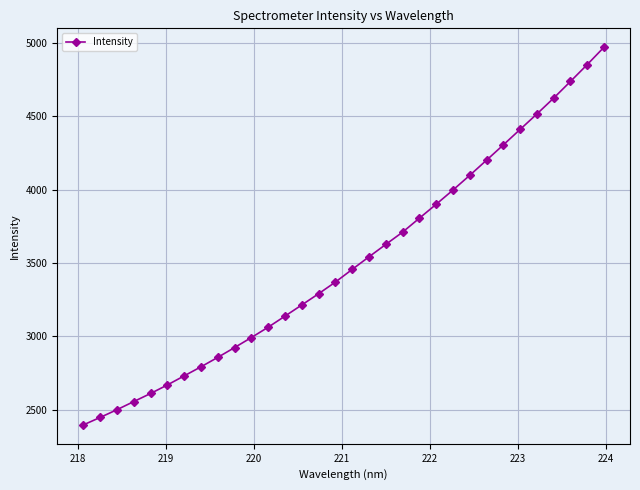

What is the value of the 9th point from the left?

2856.5